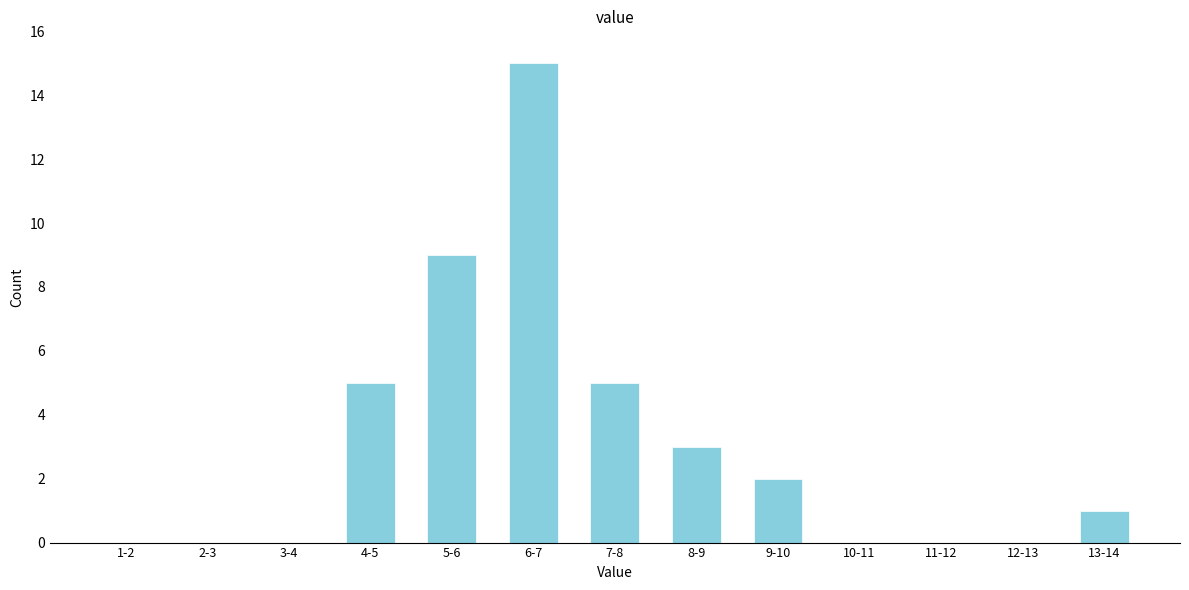

Reading left to right, what are all the values shown in this chart?

1-2=0	2-3=0	3-4=0	4-5=5	5-6=9	6-7=15	7-8=5	8-9=3	9-10=2	10-11=0	11-12=0	12-13=0	13-14=1